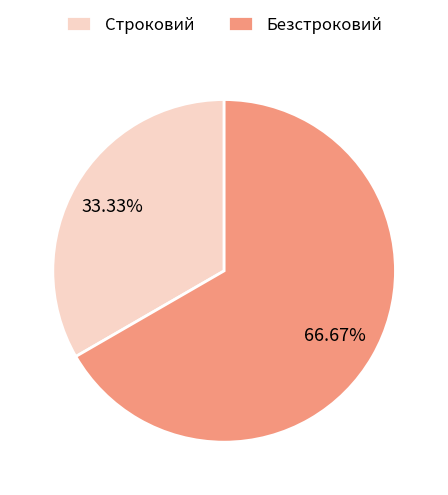

To the nearest percent, what is the combined percentage of Безстроковий and Строковий?

100%